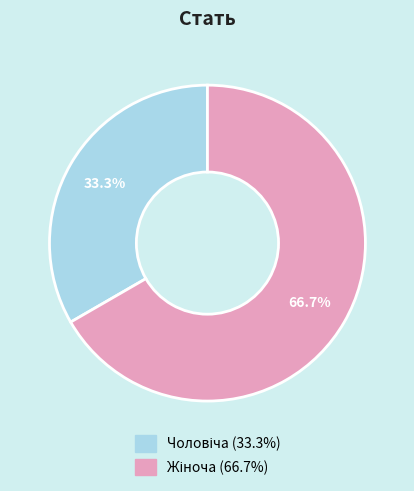

Is there a majority slice in this chart?

Yes